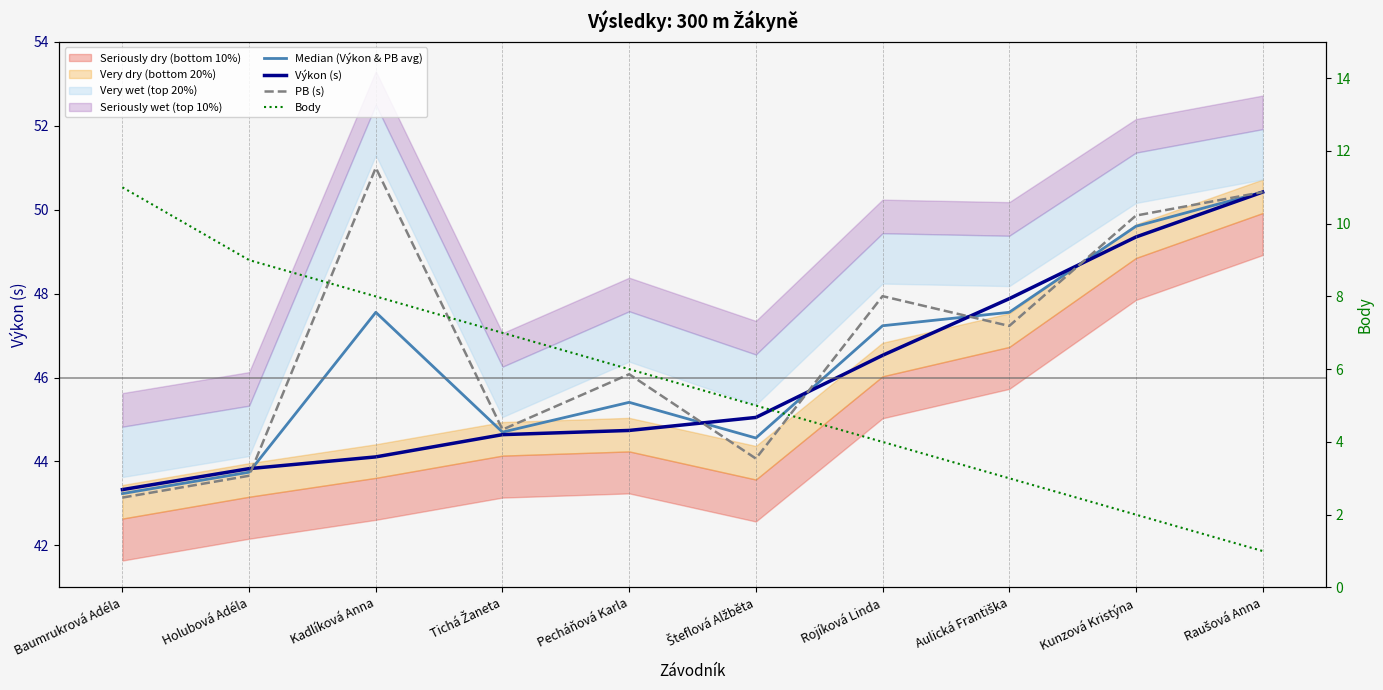

Is it true that Body equals 2.4 at Šteflová Alžběta?

False